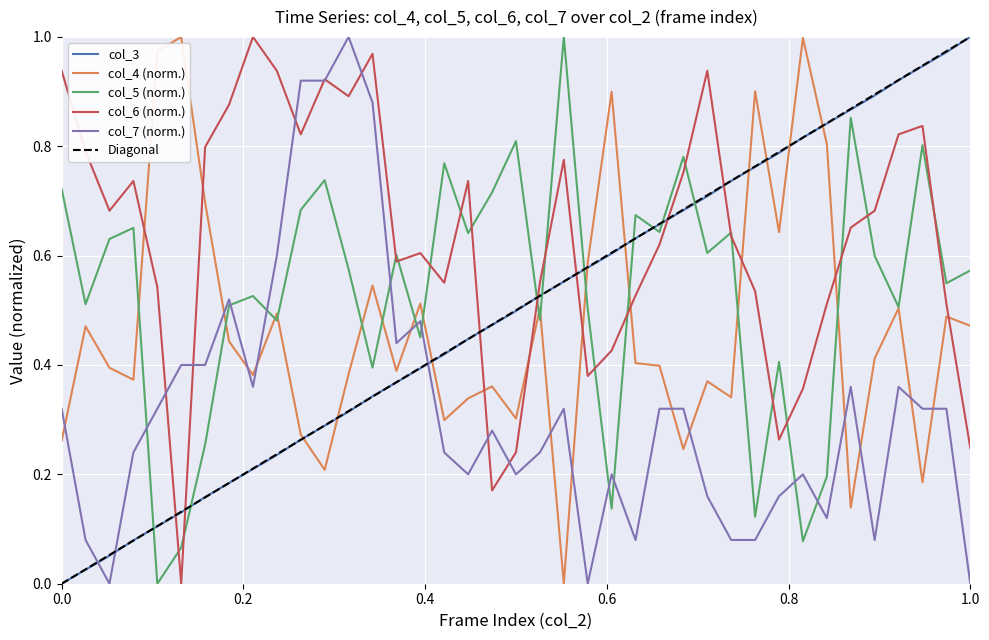

What is the value of the col_4 point at the 31st from the left?

0.6